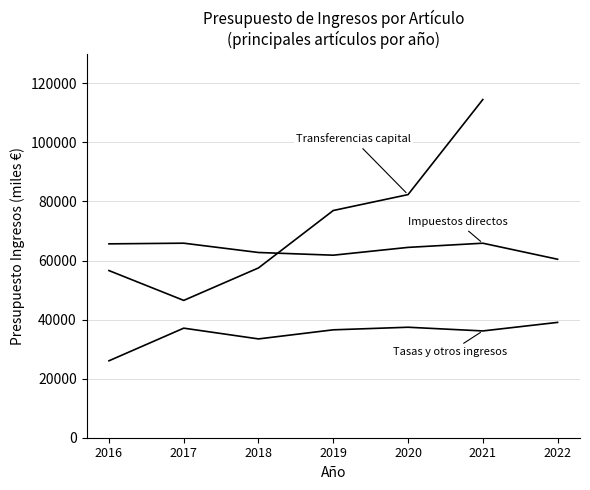

Is the value of Transferencias capital at 2019 greater than the value of Tasas y otros ingresos at 2020?

Yes